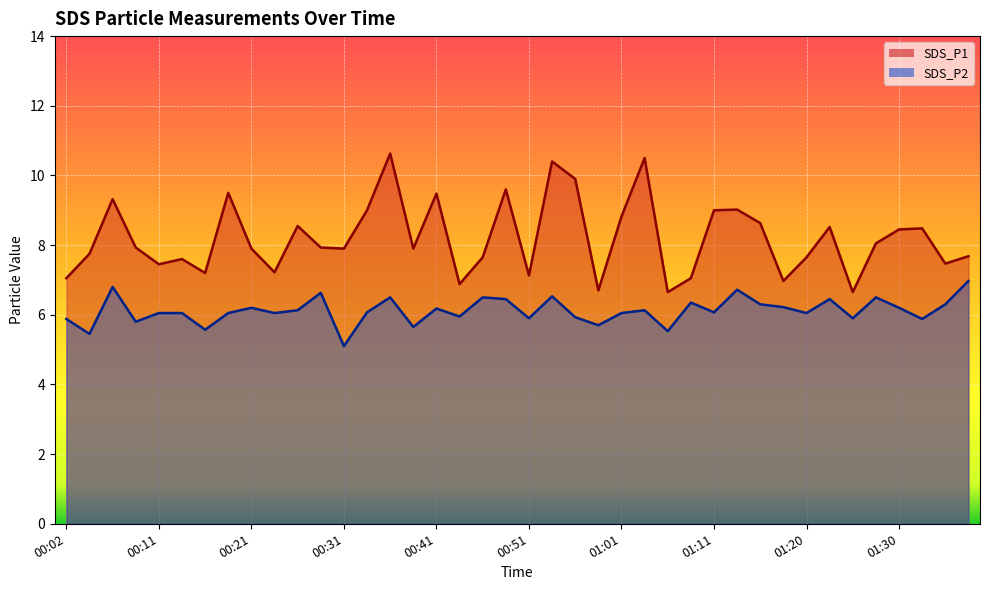

What is the value of the SDS_P1 point at the 7th from the left?

7.2